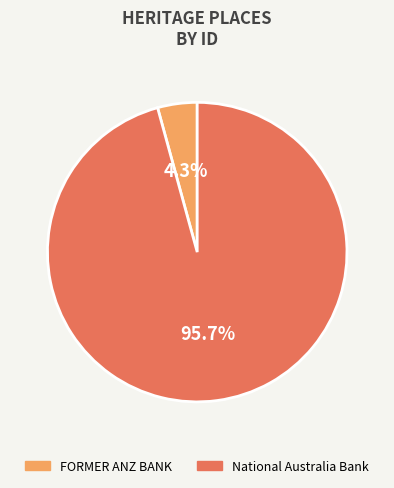

Rank the categories by value from lowest to highest.

FORMER ANZ BANK, National Australia Bank